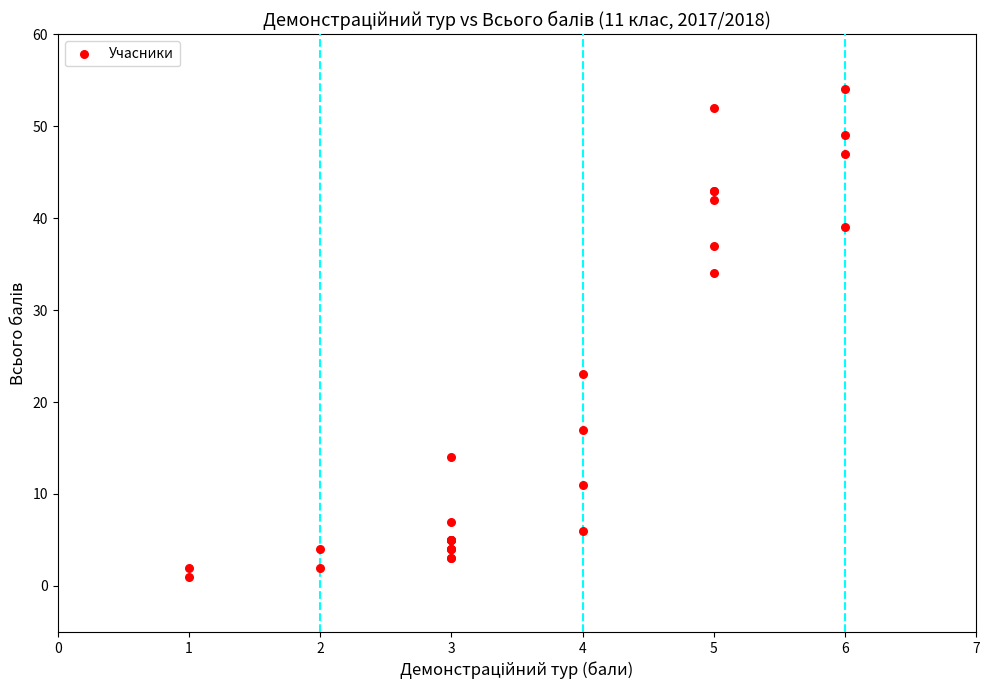

What Y value in the scatter plot is closest to 27?

23